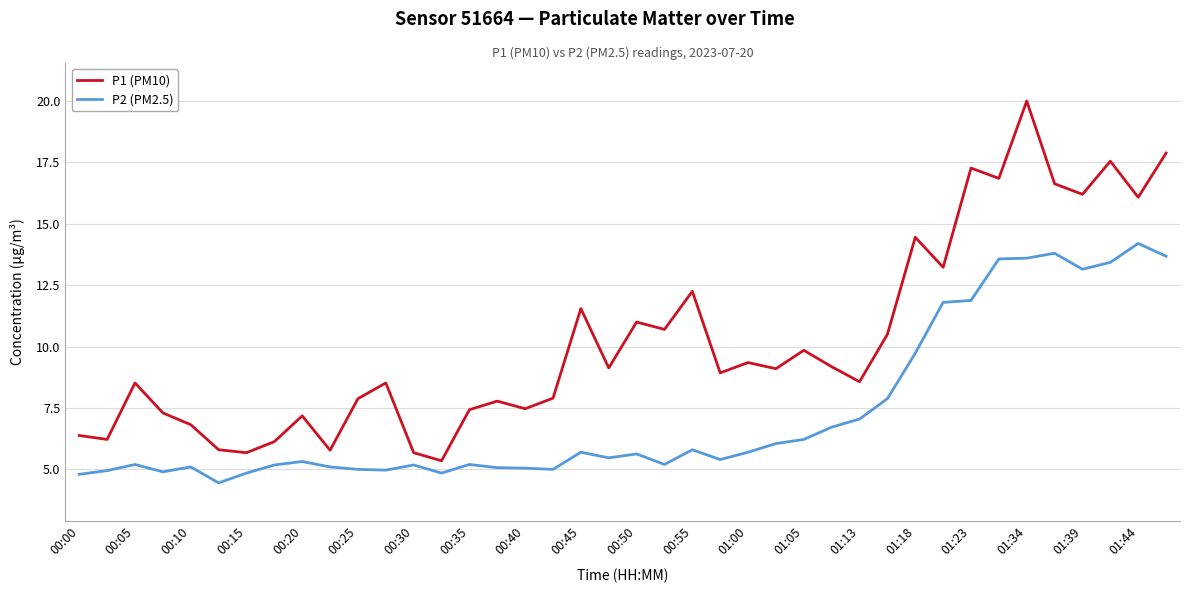

What is the smallest value displayed?

4.5